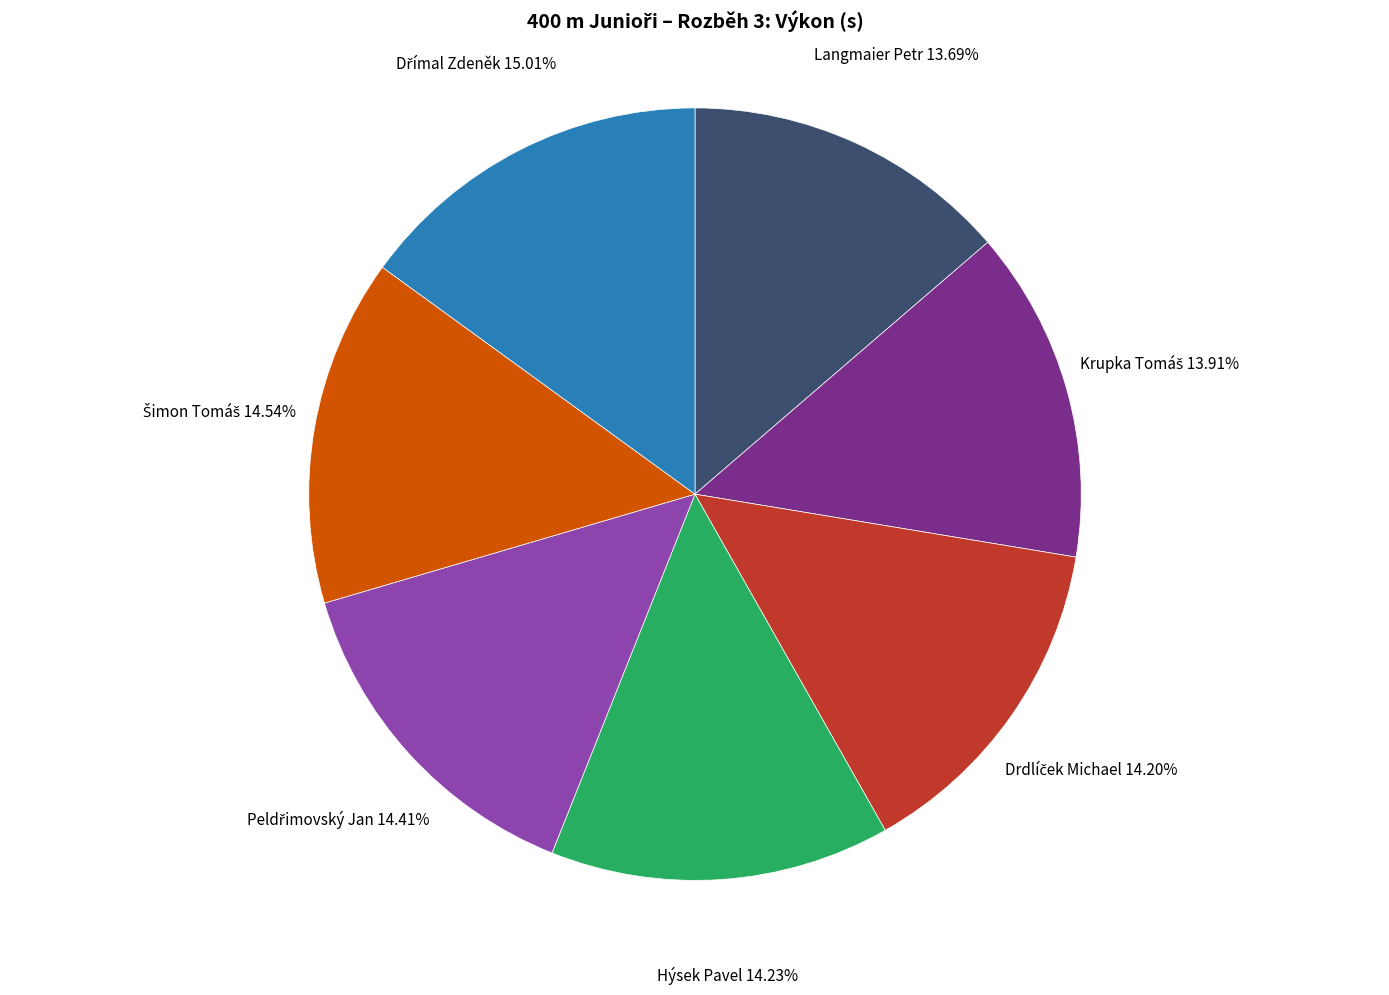

Does Langmaier Petr account for over 50% of the chart?

No